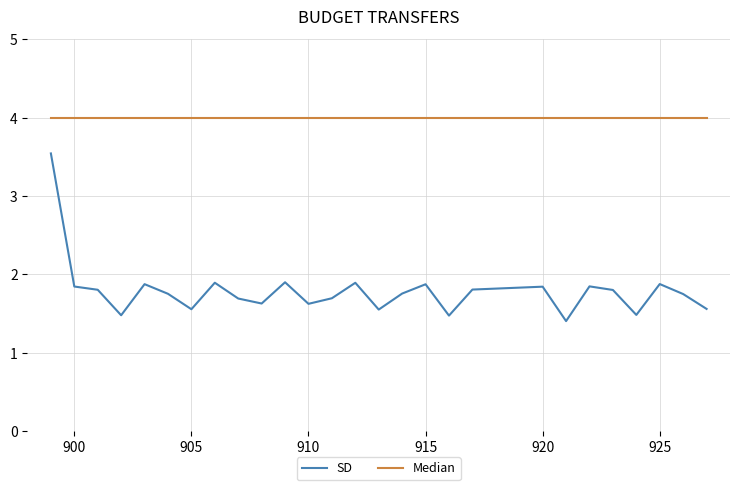

True or false: Median and SD cross at least once.

False